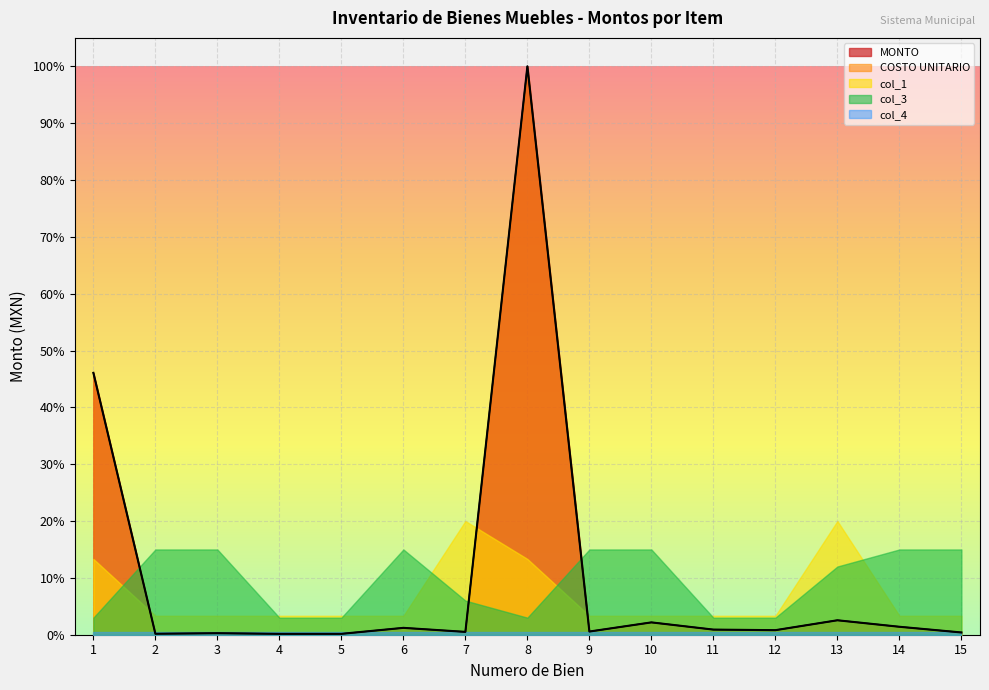

At which category is the sum across all series the highest?

8